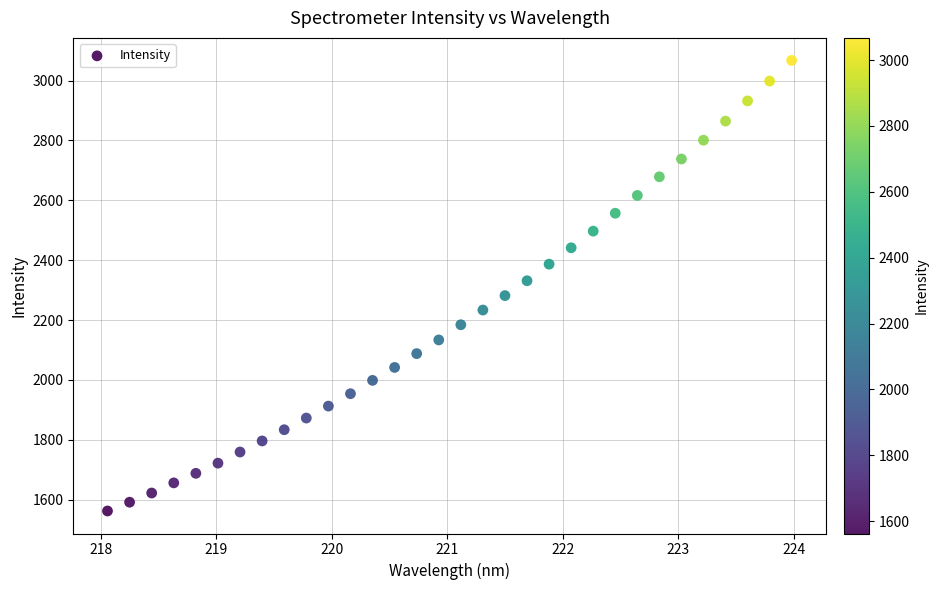

What is the range of Y values (max minus min)?

1505.3